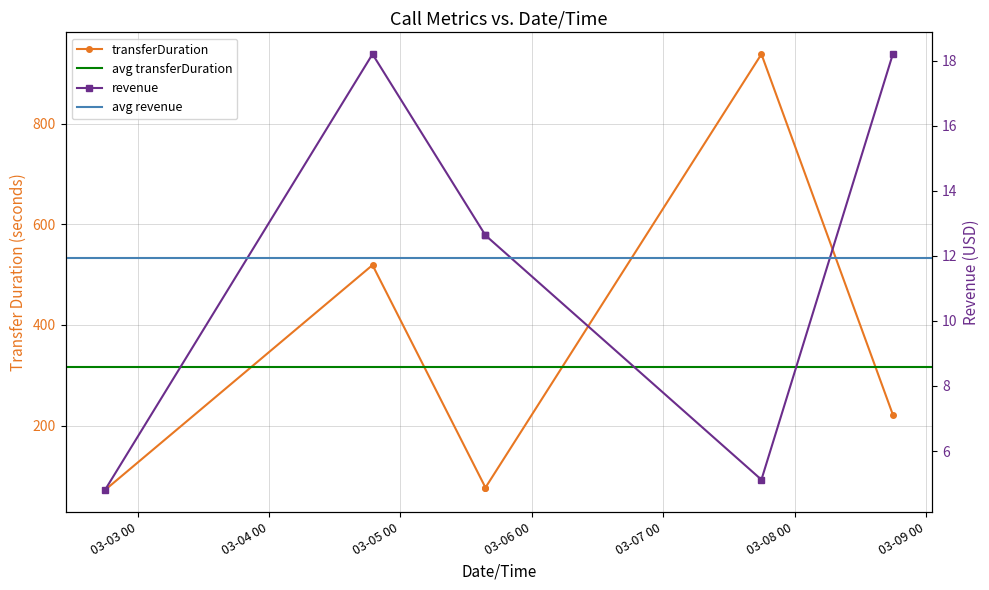

At which label does revenue reach its peak?

2024-03-04 18:54:22